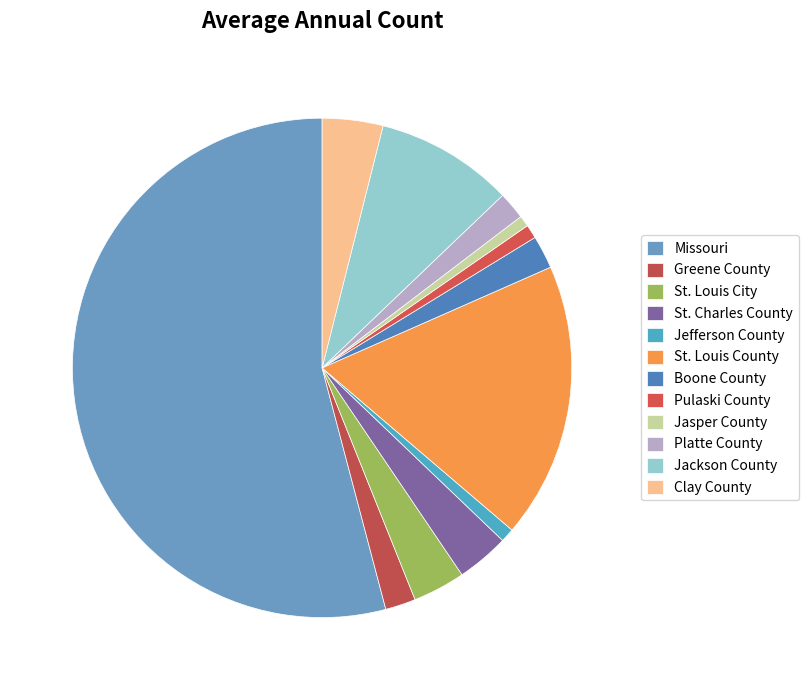

Which has a higher value, Platte County or St. Louis City?

St. Louis City